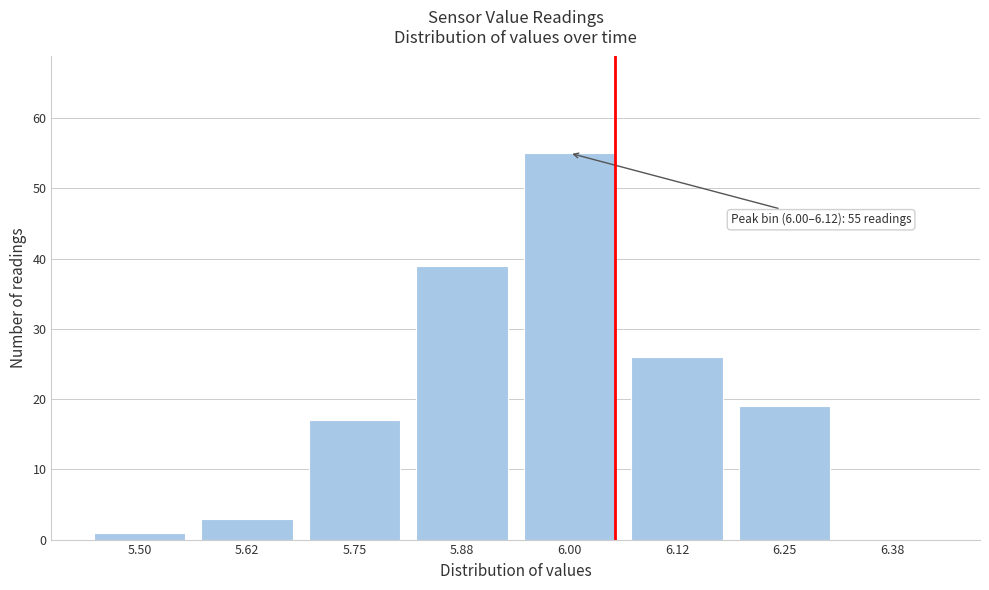

Reading left to right, list all the values displayed in this chart.

5.50=1	5.62=3	5.75=17	5.88=39	6.00=55	6.12=26	6.25=19	6.38=0